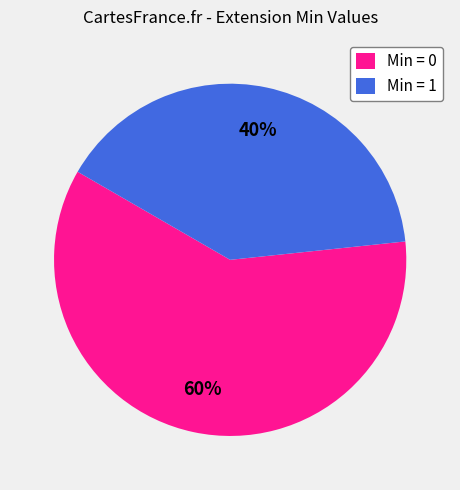

To the nearest percent, what is the difference between the largest and smallest slice percentages?

20%